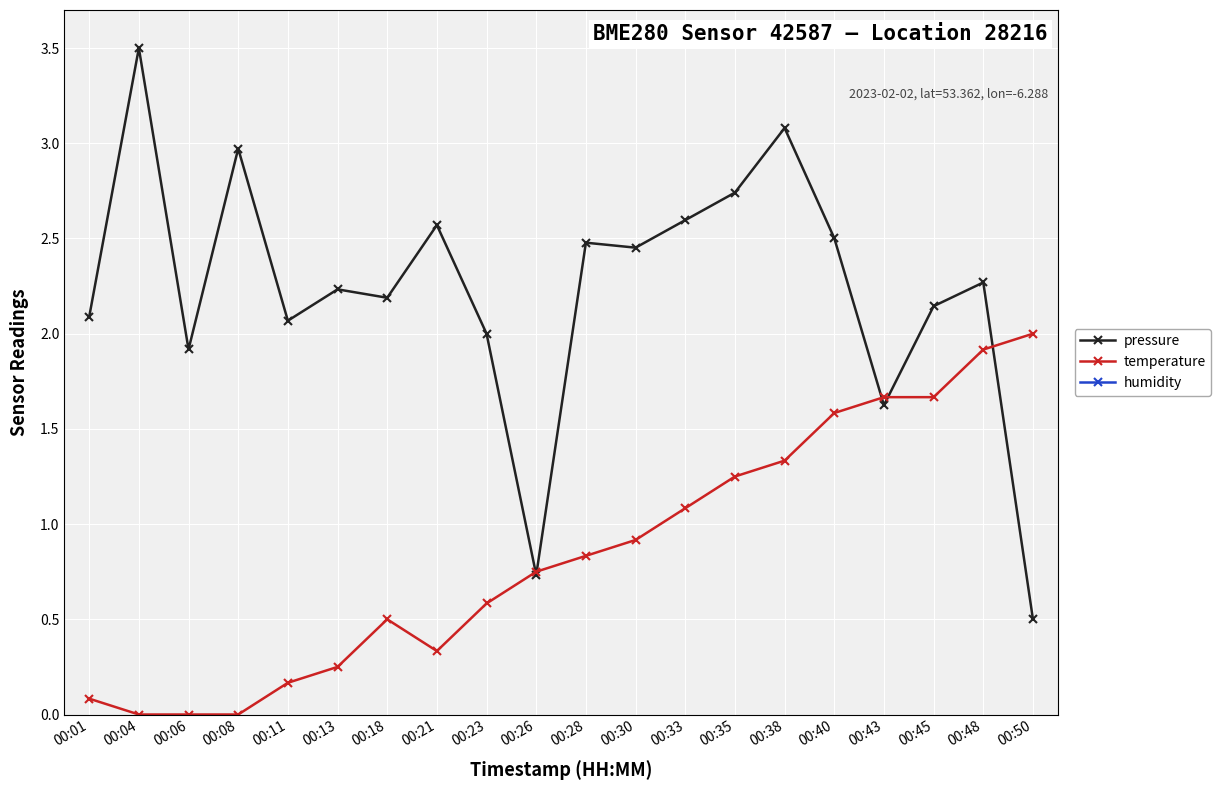

How many data points does each series have?

20